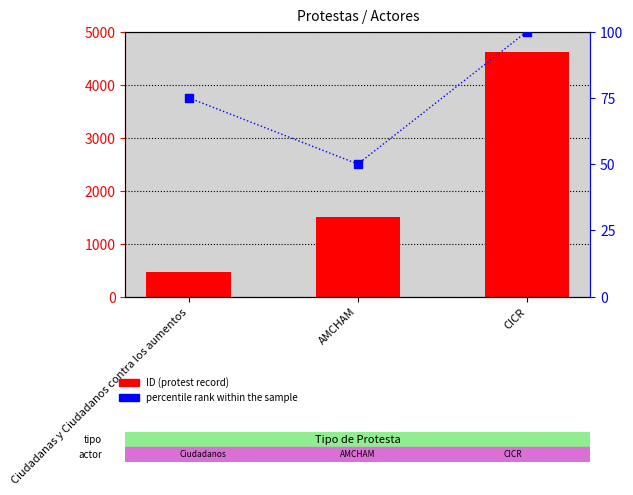

Which series reaches the maximum Y coordinate?

ID (protest record)